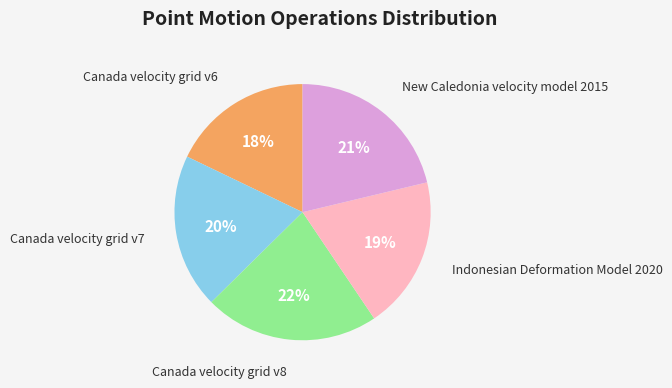

Does Canada velocity grid v8 represent more than half of the total?

No